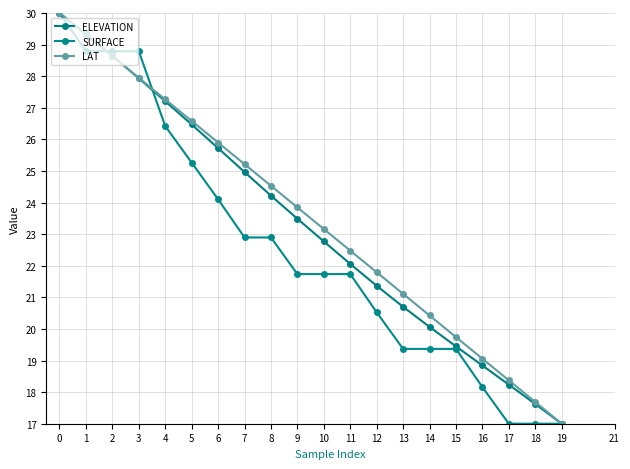

What is the value of the SURFACE point at the 2nd from the left?

28.8